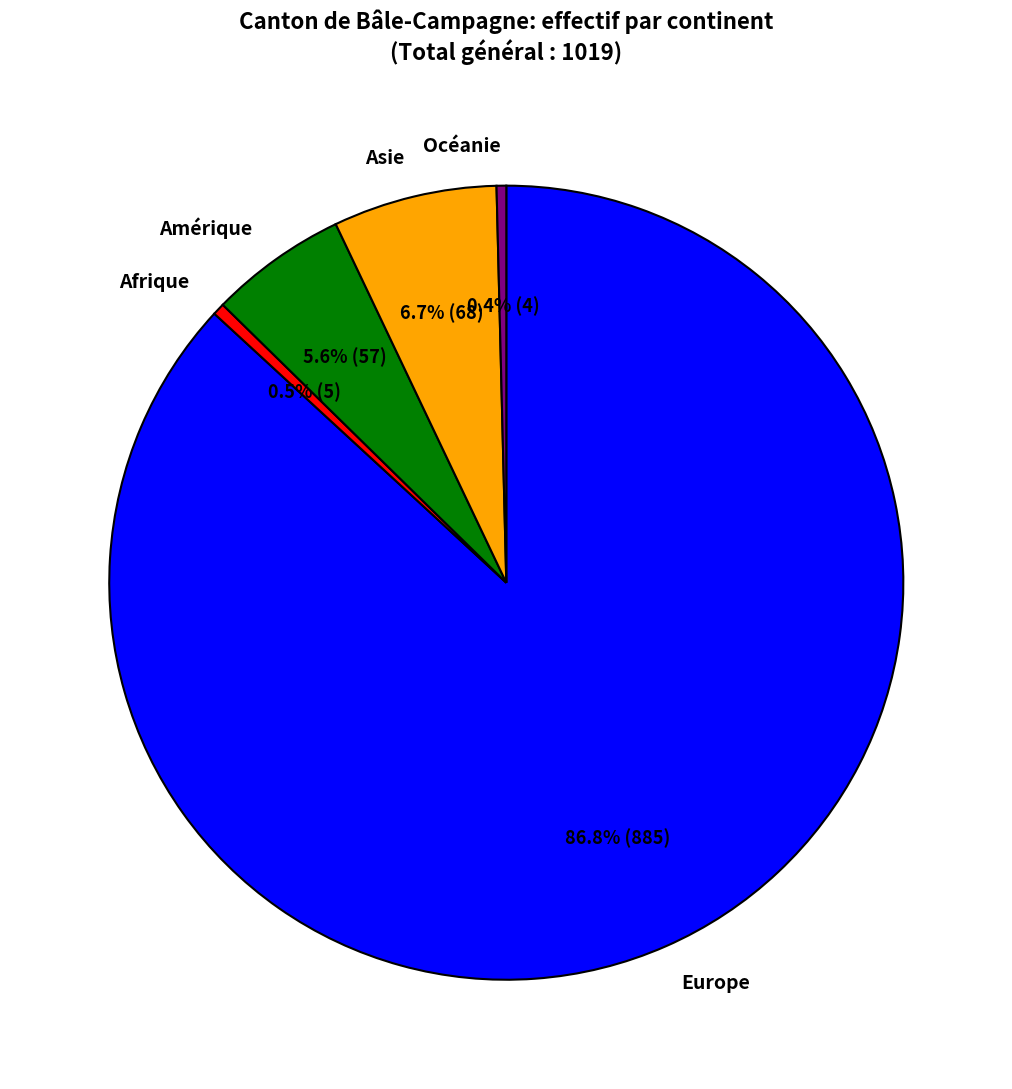

What is the majority slice?

Europe